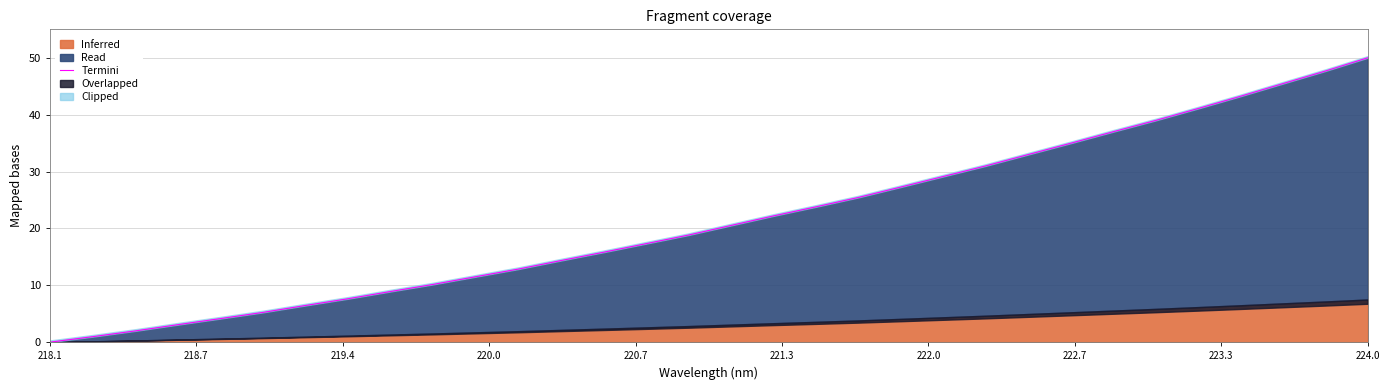

What is the difference between the maximum and minimum values?

50.0